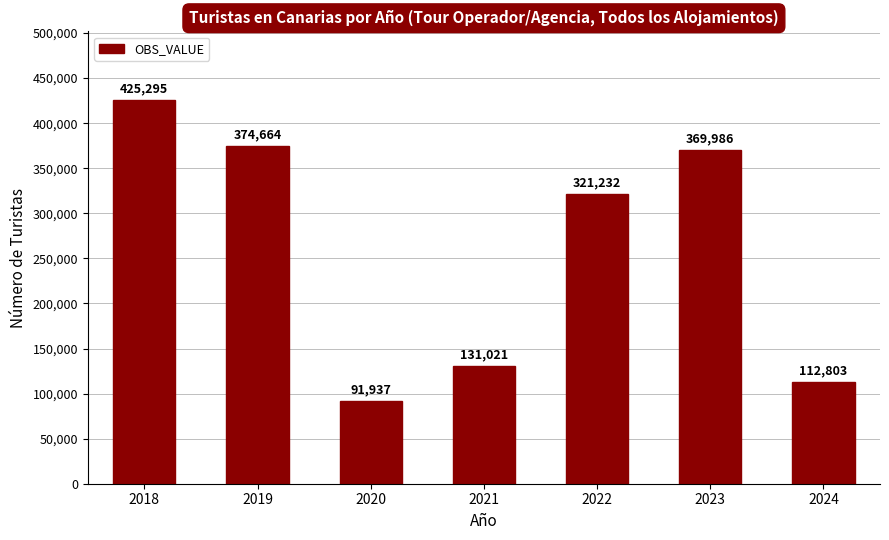

Reading left to right, what are all the values shown in this chart?

425295	374664	91937	131021	321232	369986	112803